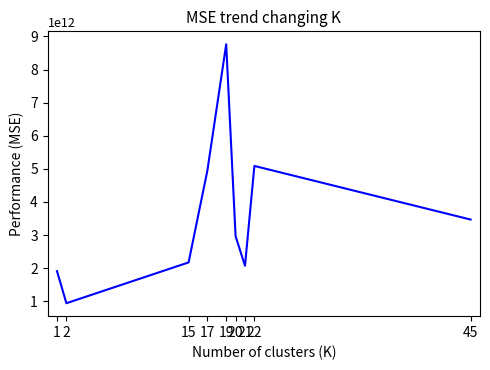

Between 2 and 1, which is larger?

1